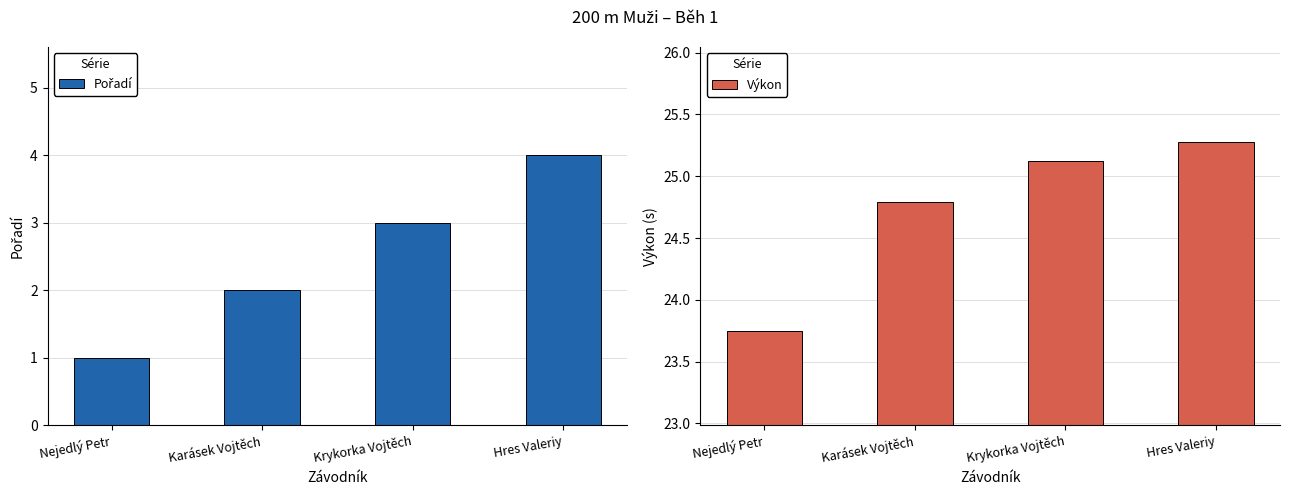

Which category has the lowest value in the Pořadí series?

Nejedlý Petr